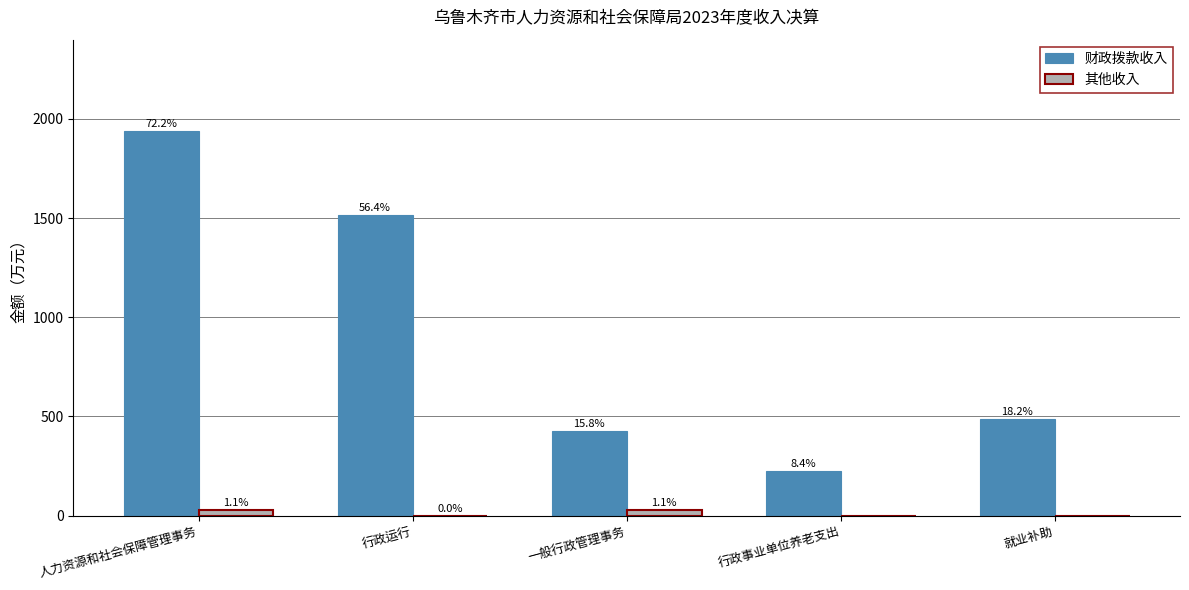

How many groups of bars are there?

5